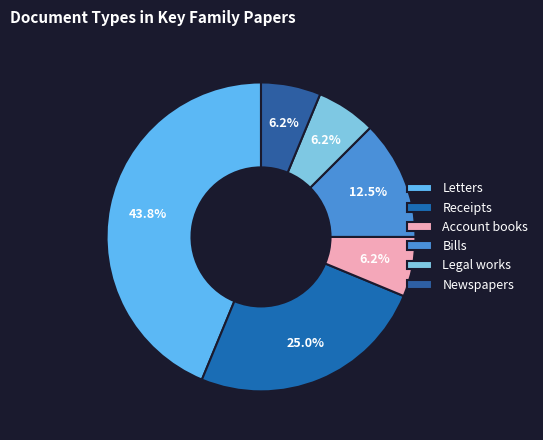

Rank the categories by value from lowest to highest.

Account books, Legal works, Newspapers, Bills, Receipts, Letters